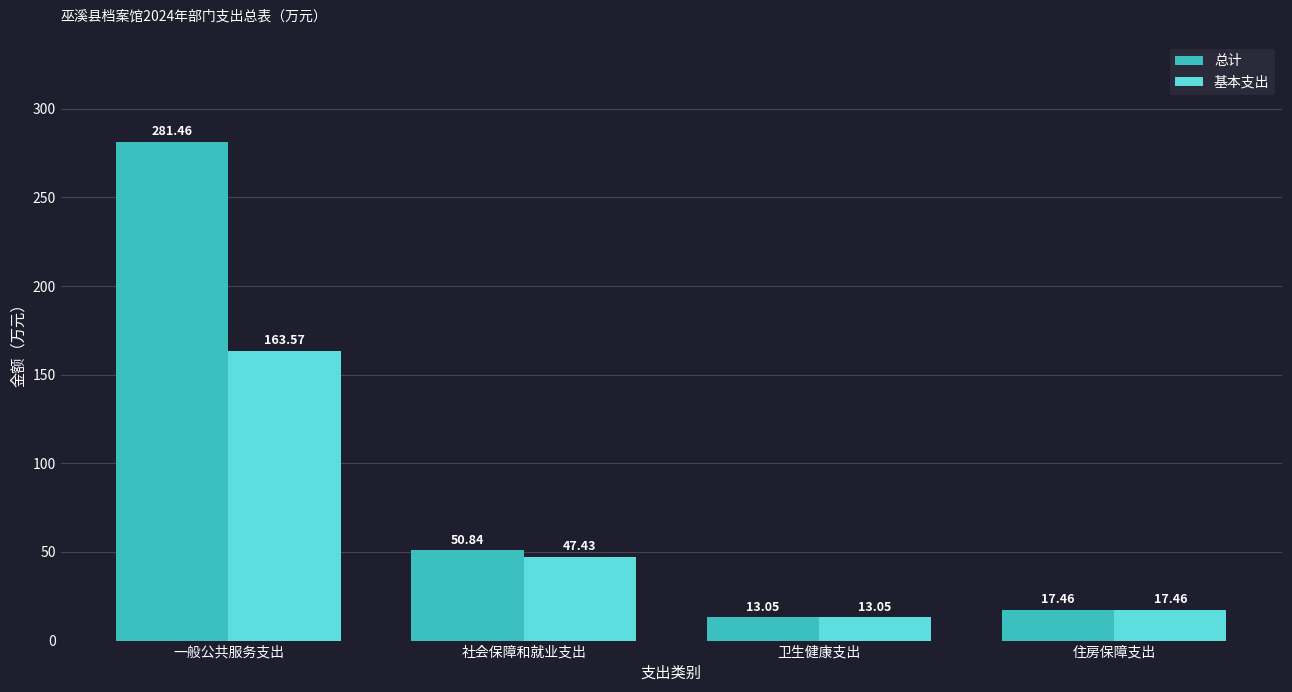

What are all the series names shown in the legend?

总计, 基本支出